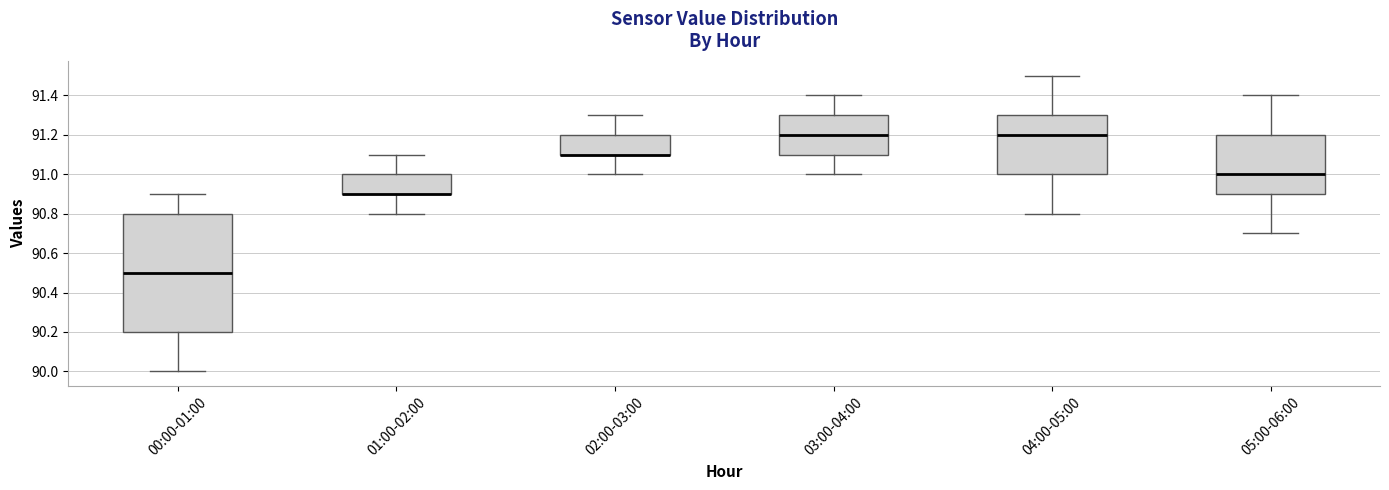

Where does the upper whisker of the box for 02:00-03:00 end on the y-axis? The values are not printed on the chart, so give them approximately, as read against the axis.

91.3